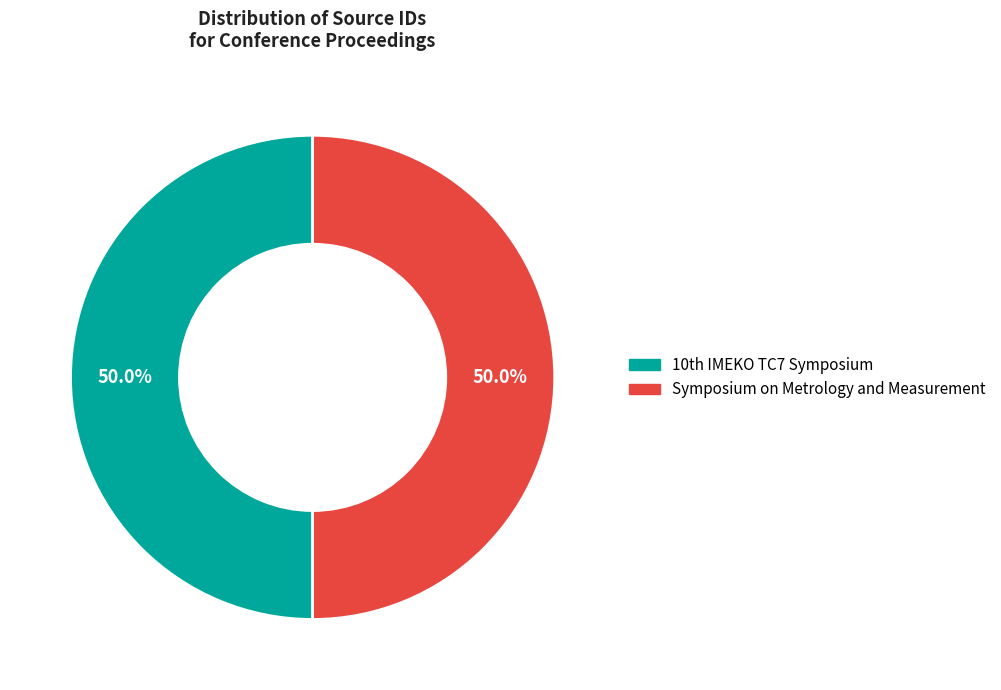

What portion of the pie excludes Symposium on Metrology and Measurement?

50.0%